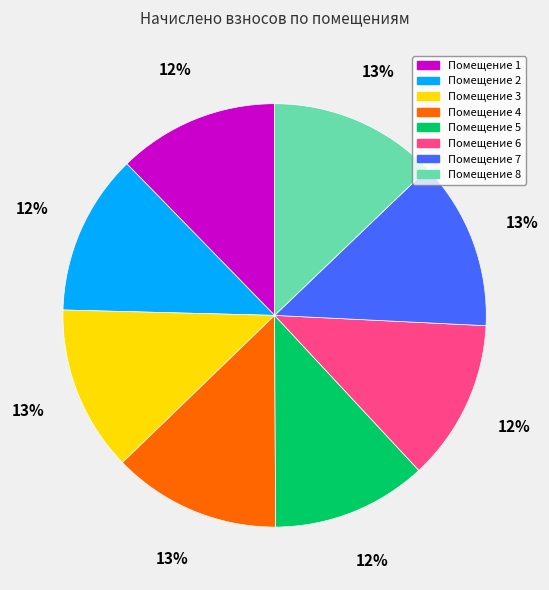

To the nearest percent, what is the average slice percentage?

12%